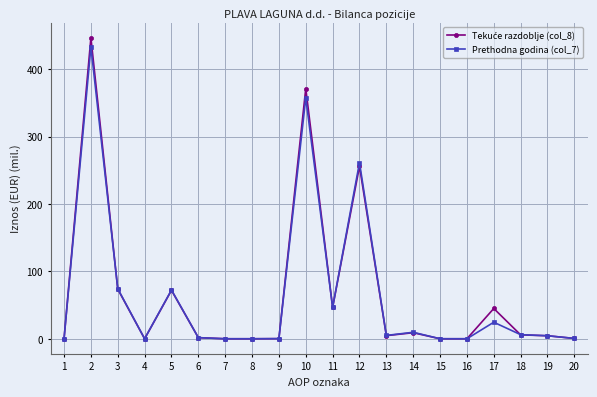

Between 1 and 3, which series saw the biggest shift?

Prethodna godina (col_7)